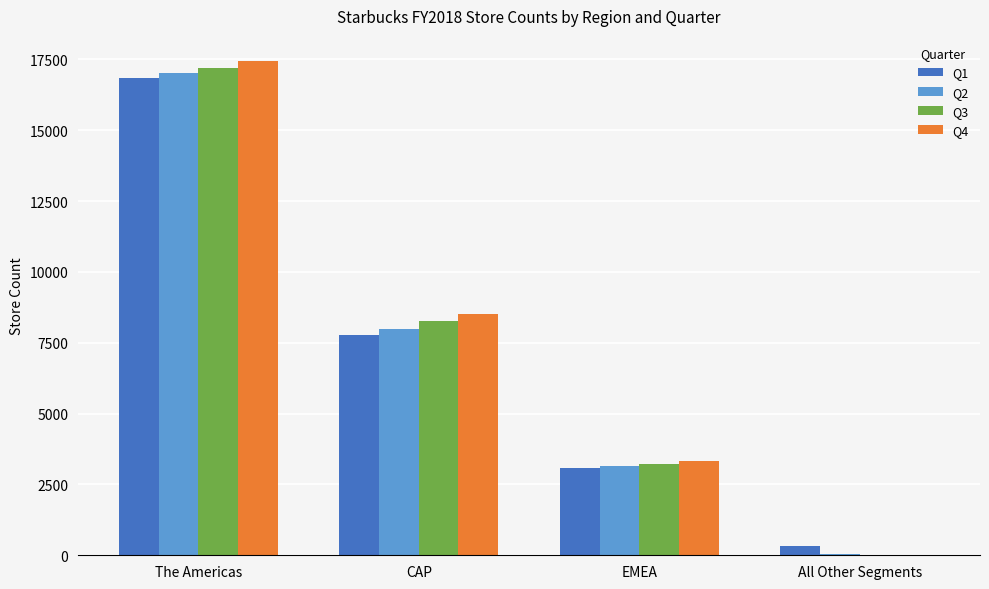

Which series changed the most between The Americas and CAP?

Q1